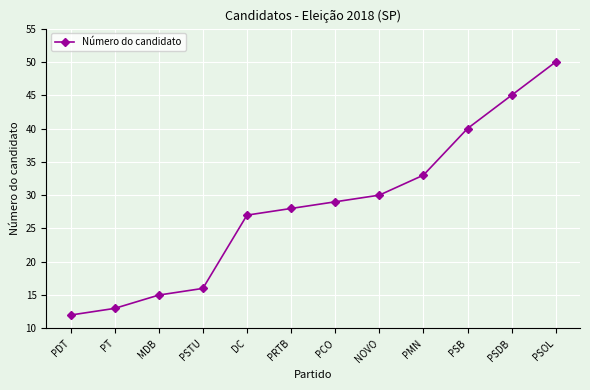

Rank the categories by value from lowest to highest.

PDT, PT, MDB, PSTU, DC, PRTB, PCO, NOVO, PMN, PSB, PSDB, PSOL